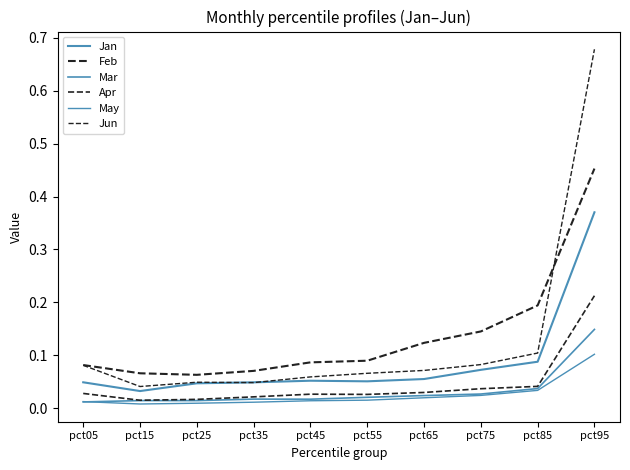

How many categories are shown in the chart?

10